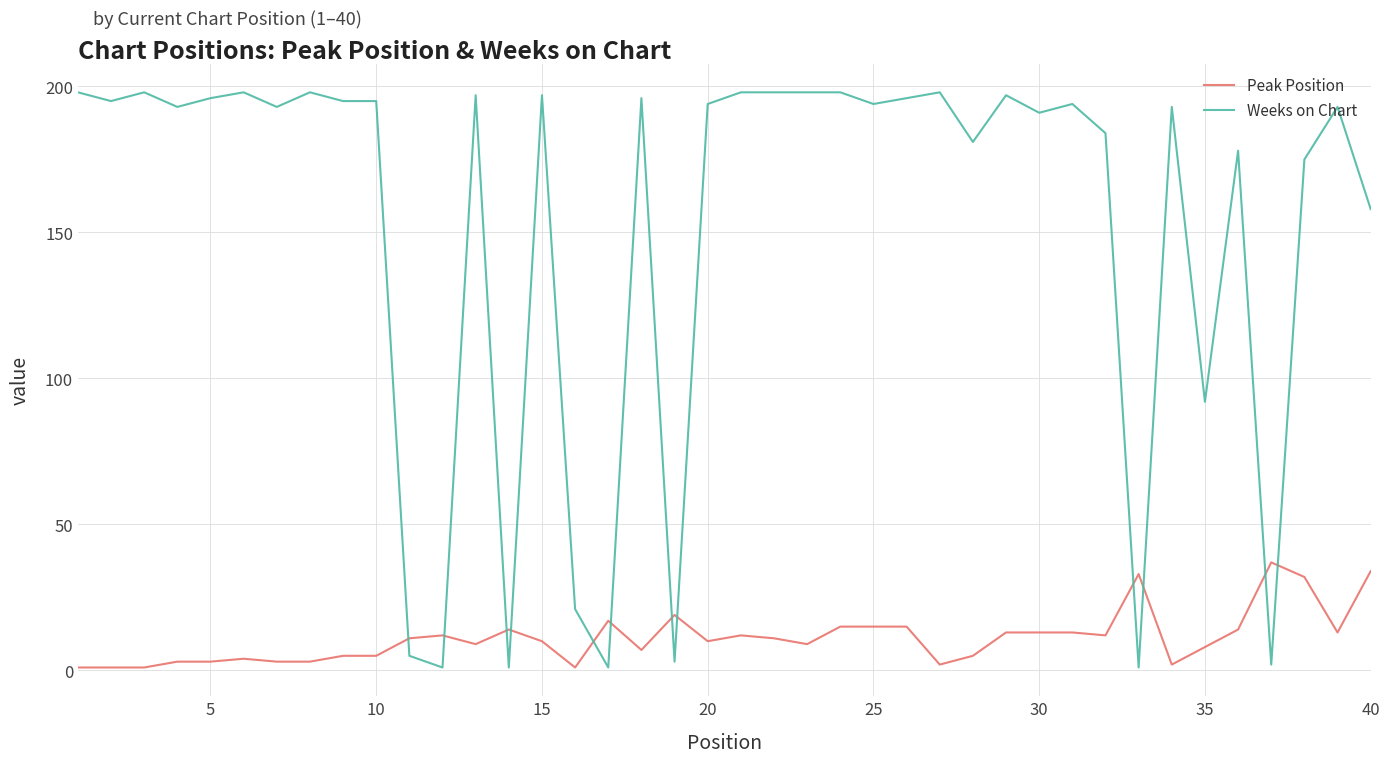

List the series in order of their overall mean, highest first.

Weeks on Chart, Peak Position